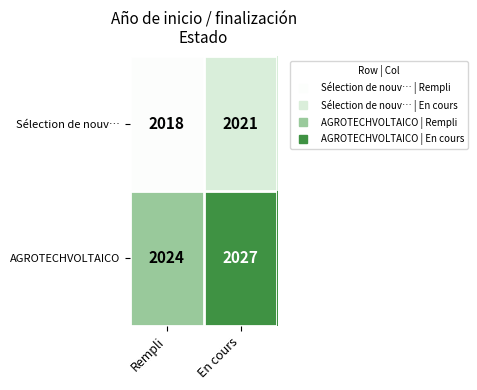

What is the spread (max minus min) of values at Rempli?

6